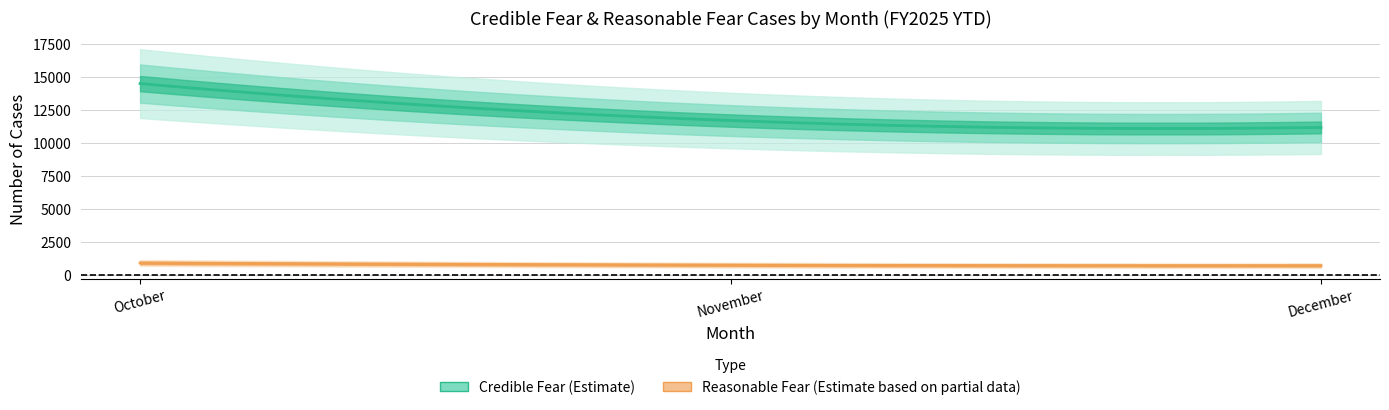

Is it true that Reasonable Fear equals 265 at October?

False